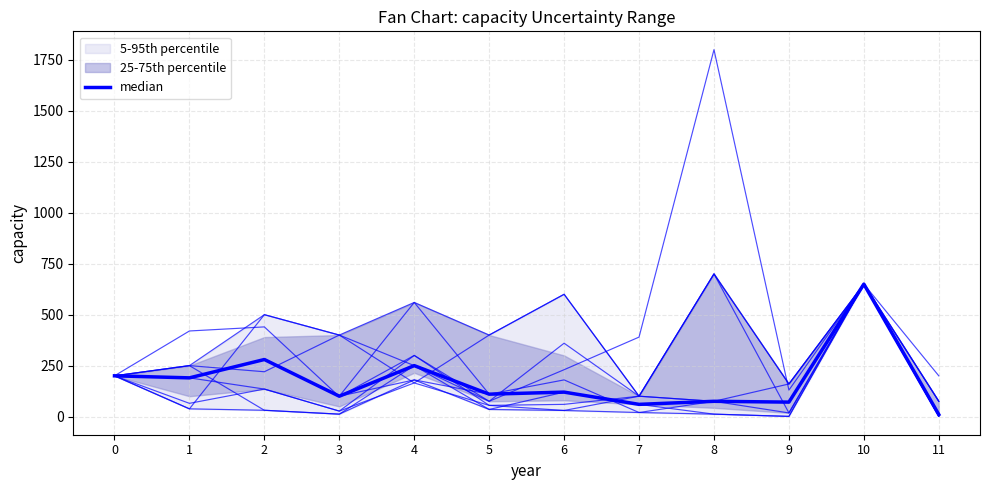

Is this an area chart (filled region under the line)?

No